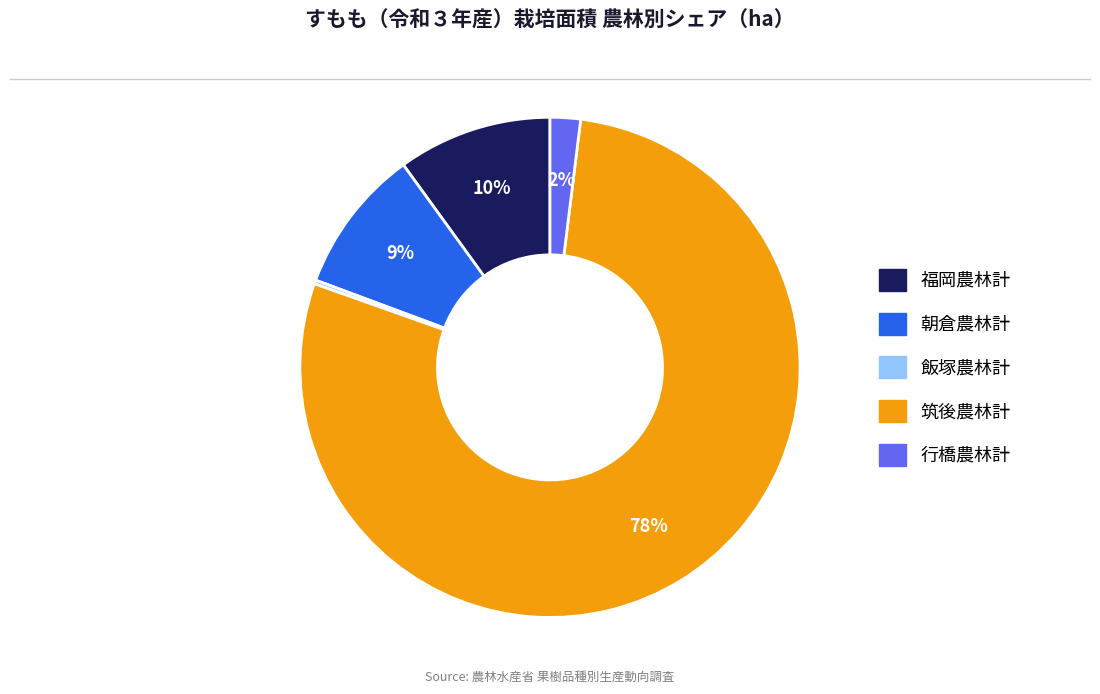

To the nearest percent, what is the average slice percentage?

20%